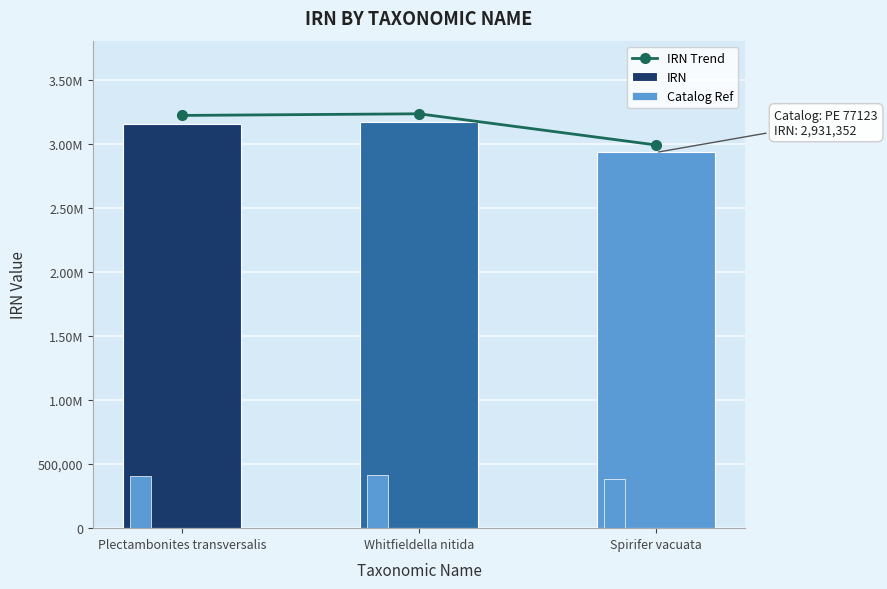

What is the maximum value for Catalog Ref?

412061.3